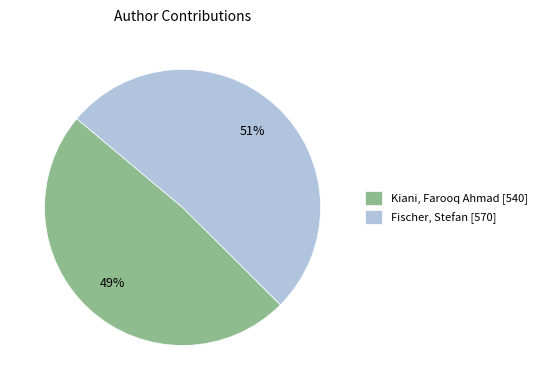

Between Fischer, Stefan and Kiani, Farooq Ahmad, which is larger?

Fischer, Stefan